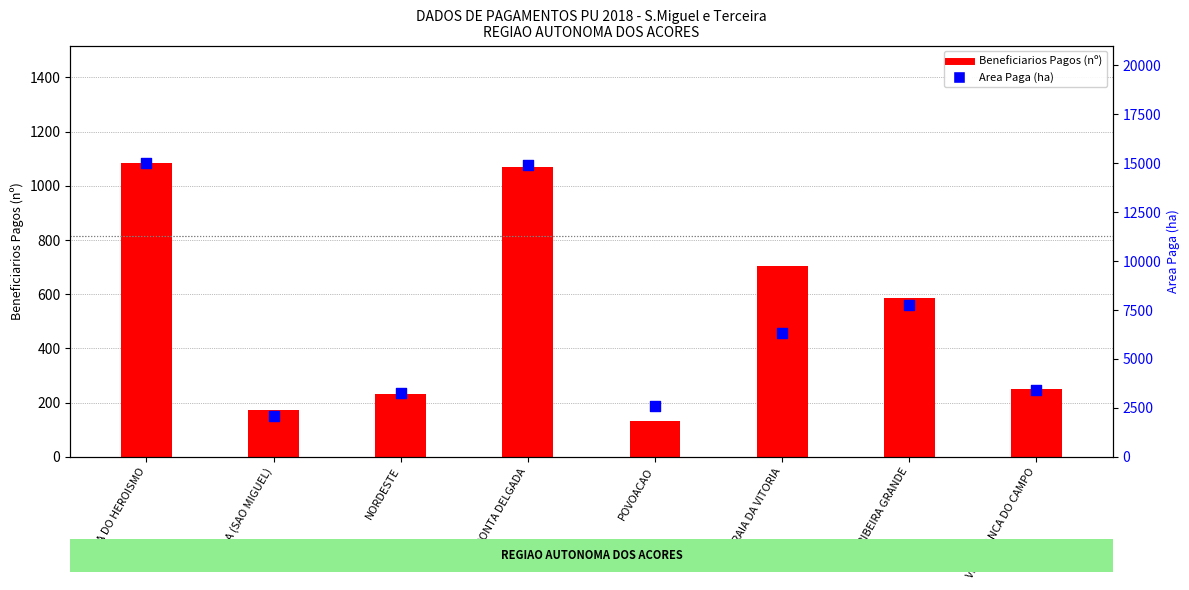

Is the value of Beneficiarios Pagos (nº) at LAGOA (SAO MIGUEL) greater than the value of Area Paga (ha) at RIBEIRA GRANDE?

No